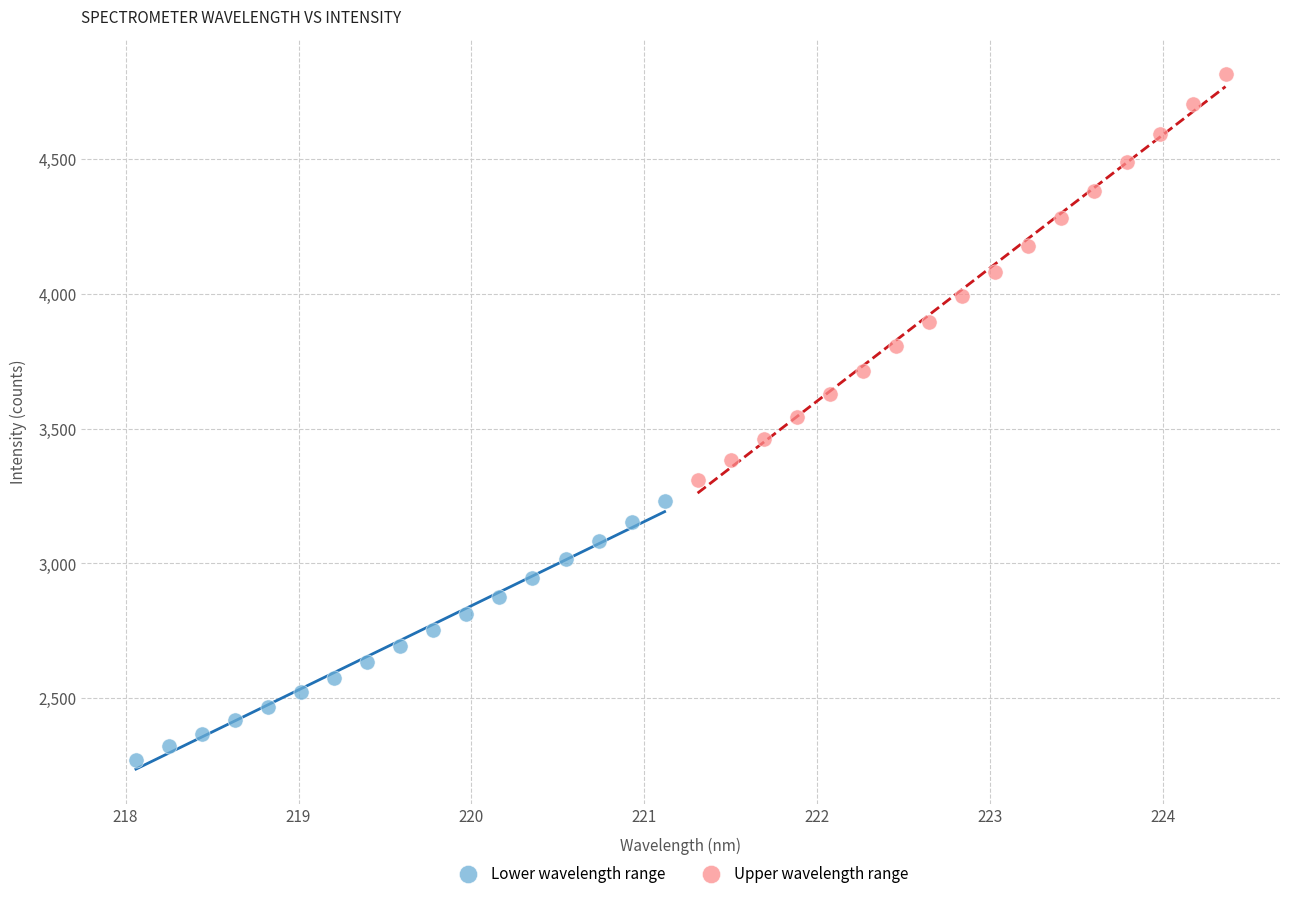

Which series has the largest Y range (max minus min)?

Upper wavelength range